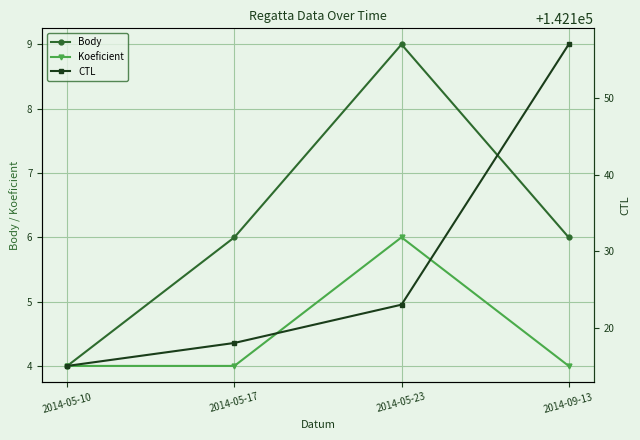

What position from the right is 2014-05-10?

4